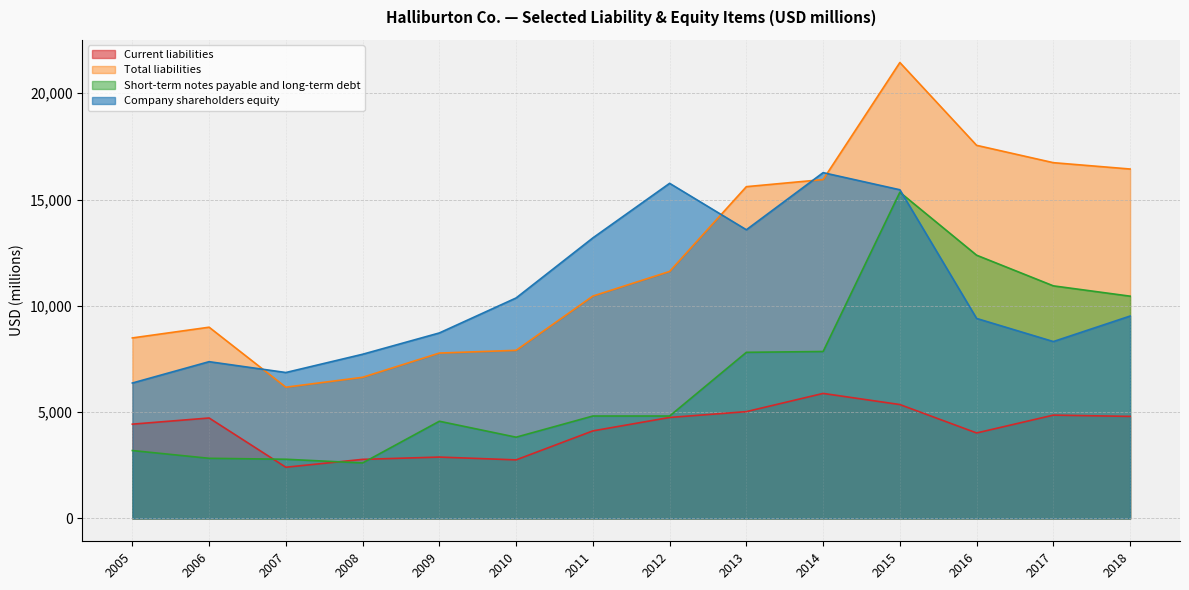

Rank the series by their average value, from lowest to highest.

Current liabilities, Short-term notes payable and long-term debt, Company shareholders equity, Total liabilities